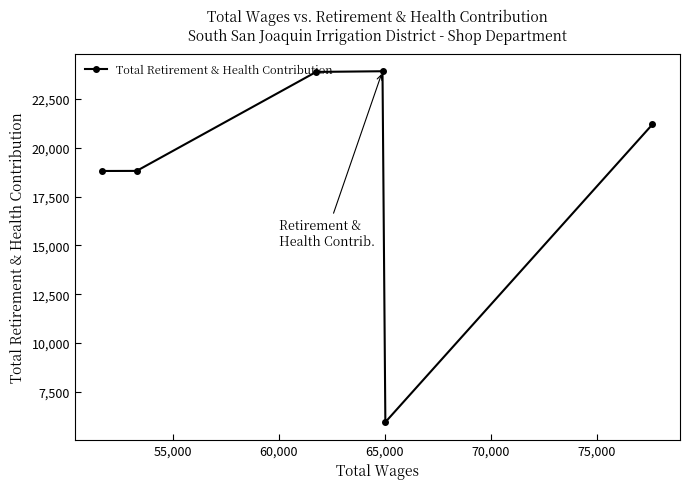

How many distinct data groups are displayed?

1